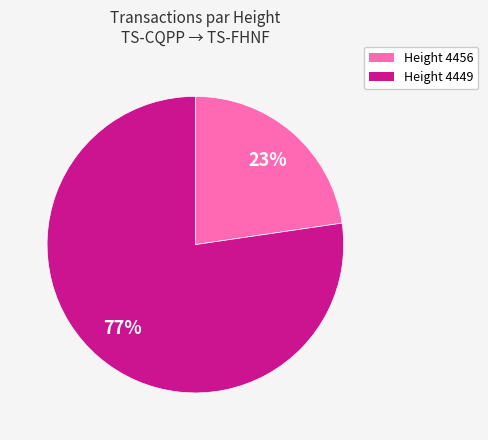

Is there a majority slice in this chart?

Yes